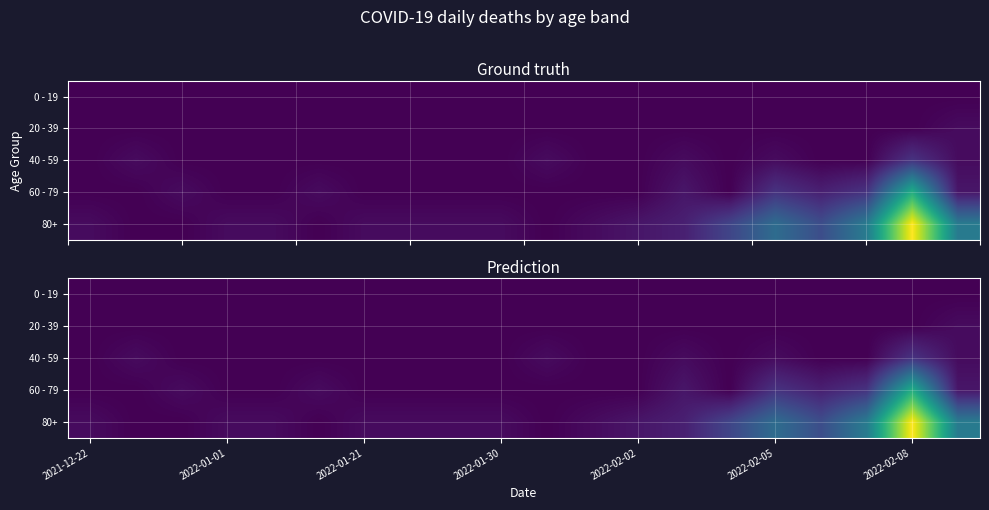

At how many categories does at least one series exceed 27?

1